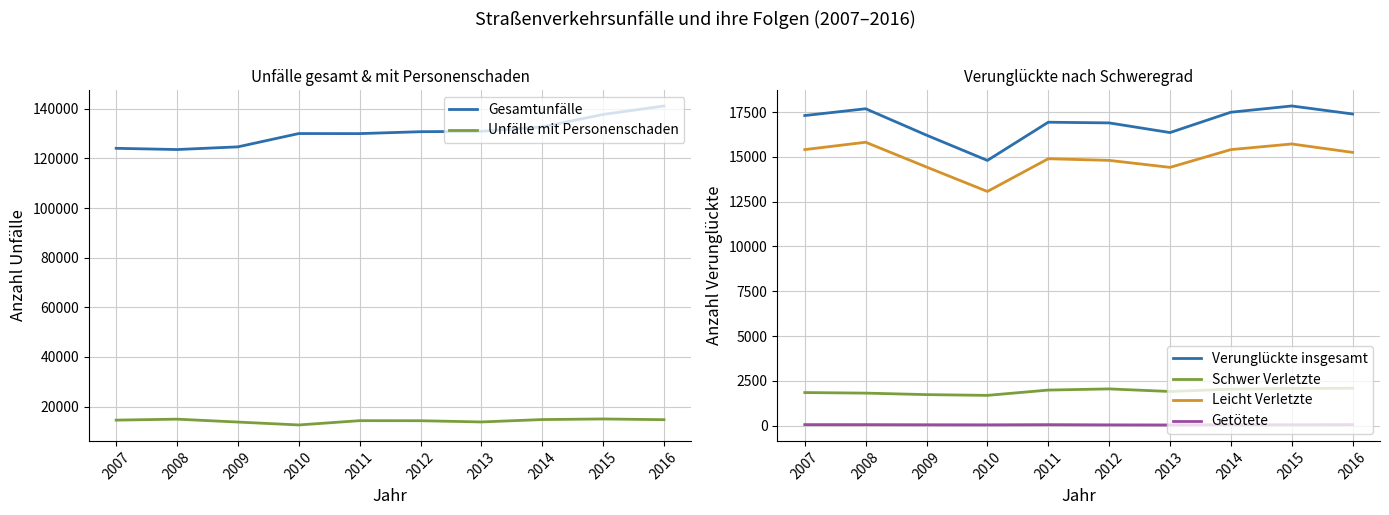

Does the chart have visible grid lines?

Yes